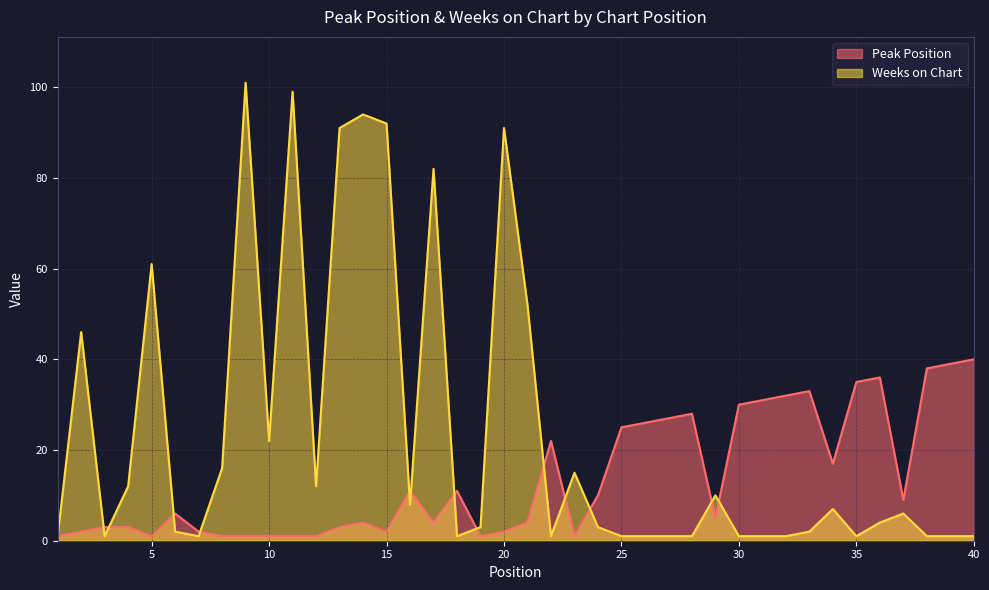

Which category has the lowest value in the Peak Position series?

1